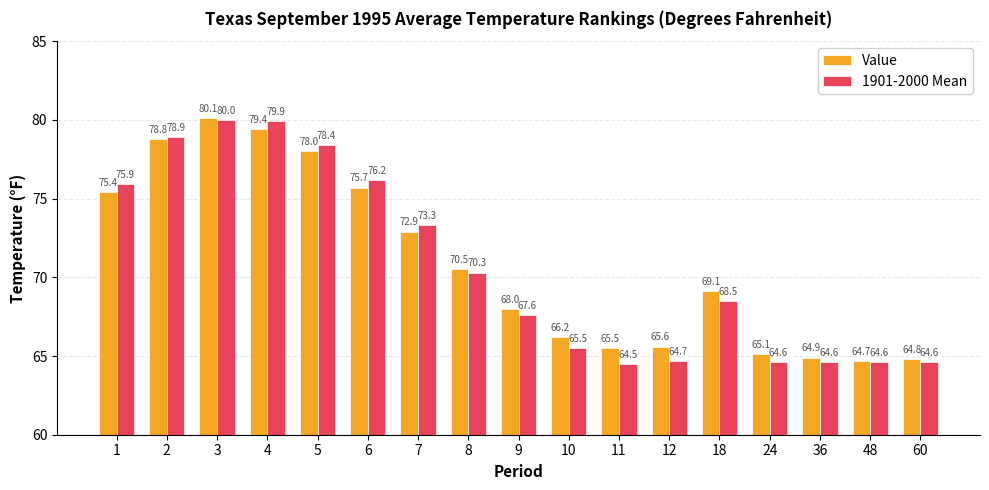

What is the difference between the highest and lowest values at 1?

0.5